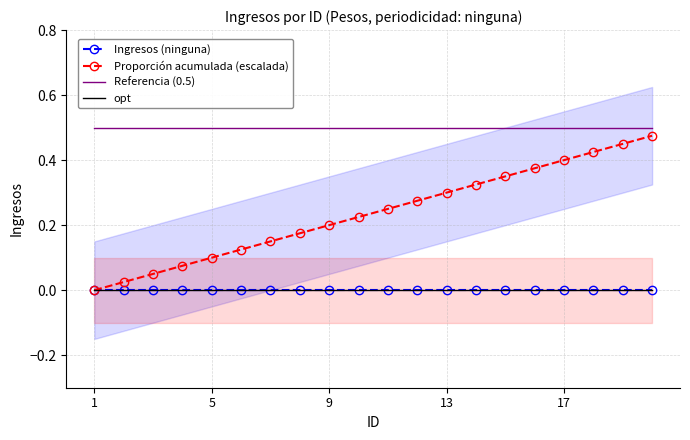

What are all the series names shown in the legend?

Ingresos (ninguna), Proporción acumulada (escalada), Referencia (0.5), opt